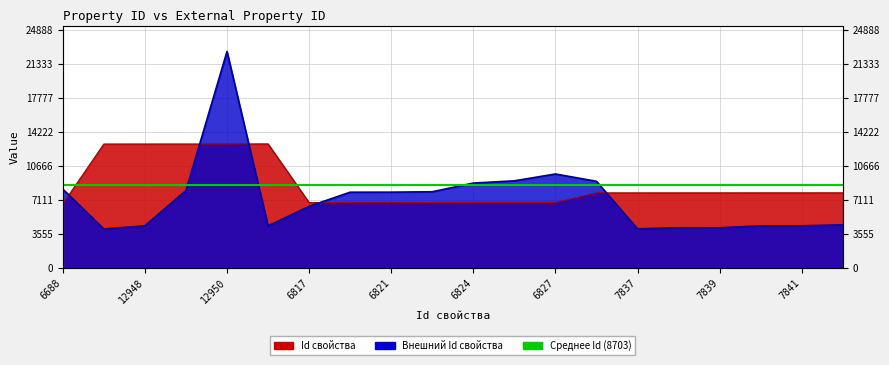

What is the difference between the maximum and minimum values in the Внешний Id свойства series?

18560